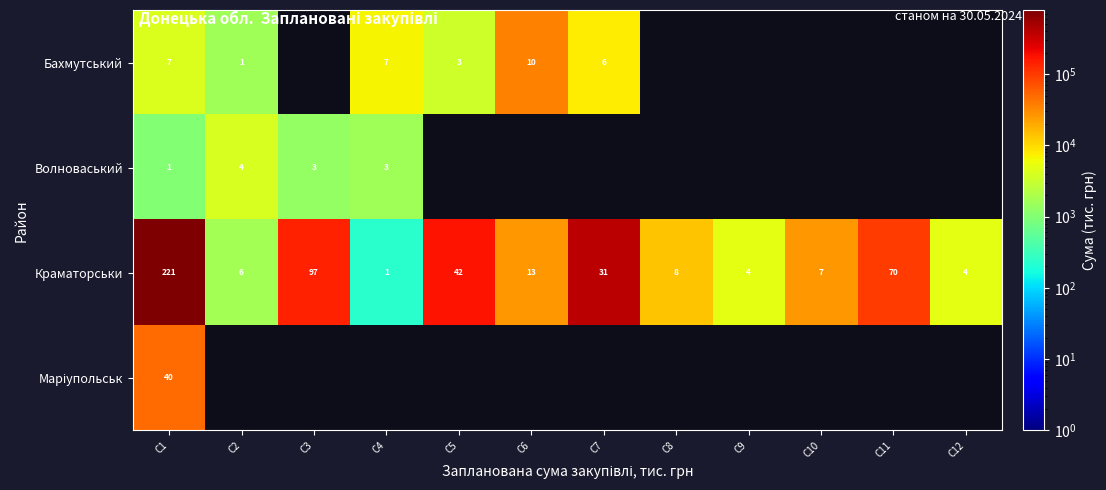

Which category has the highest value in the Краматорськи series?

C1